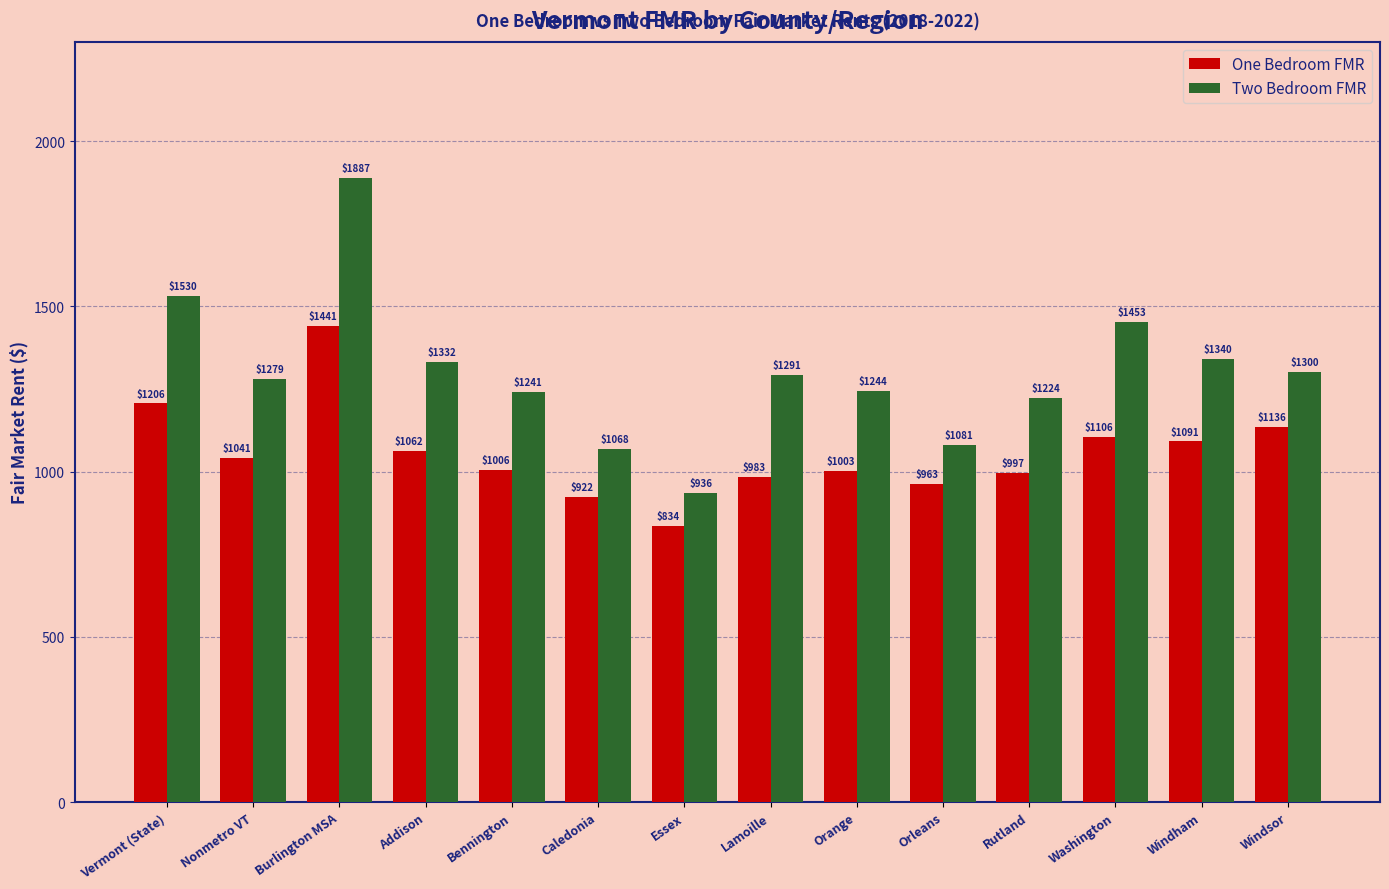

What is the label of the 3rd bar from the right?

Washington